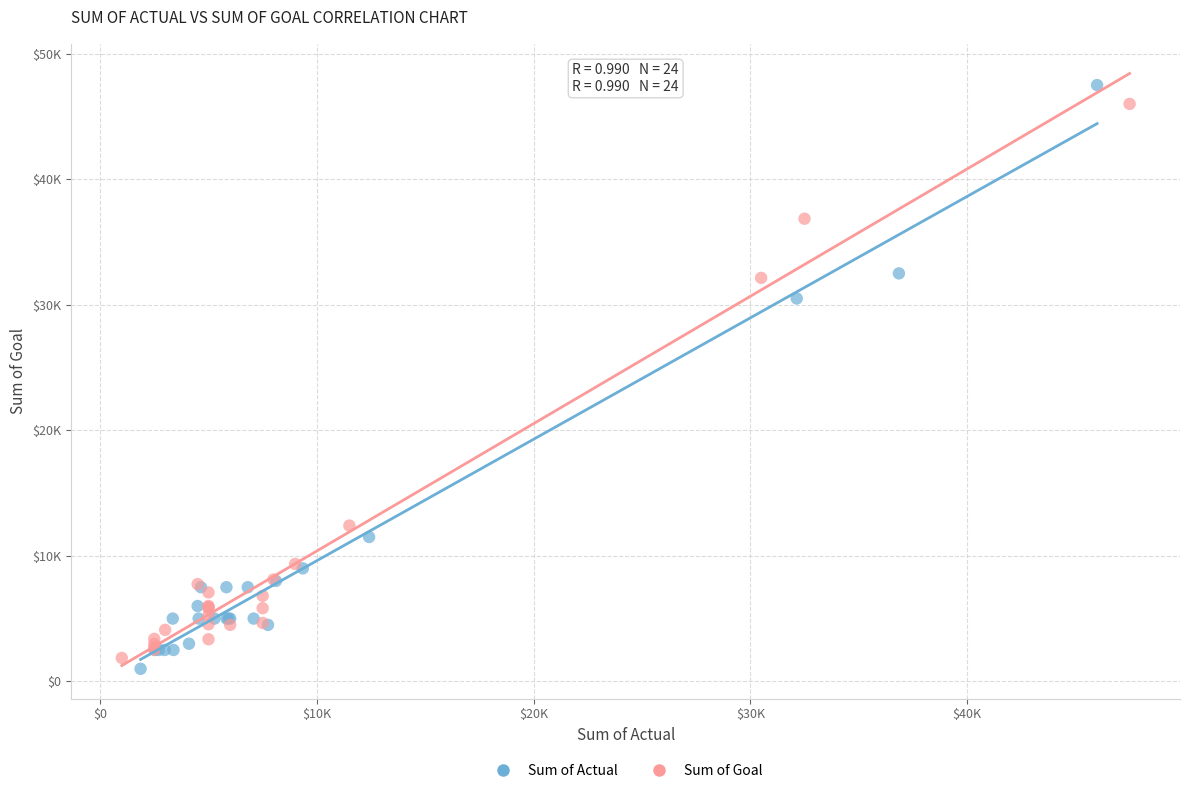

What are all the series names shown in the legend?

Sum of Actual, Sum of Goal